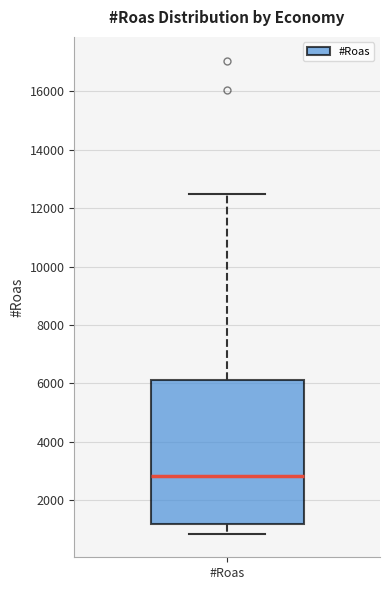

Read this box plot against the y-axis: the position of the median line, the range covered by the box, and the ends of both whiskers. The values are not printed on the chart, so give them approximately, as read against the axis.

median 2800, box 1200 to 6200, whiskers 800 to 12400